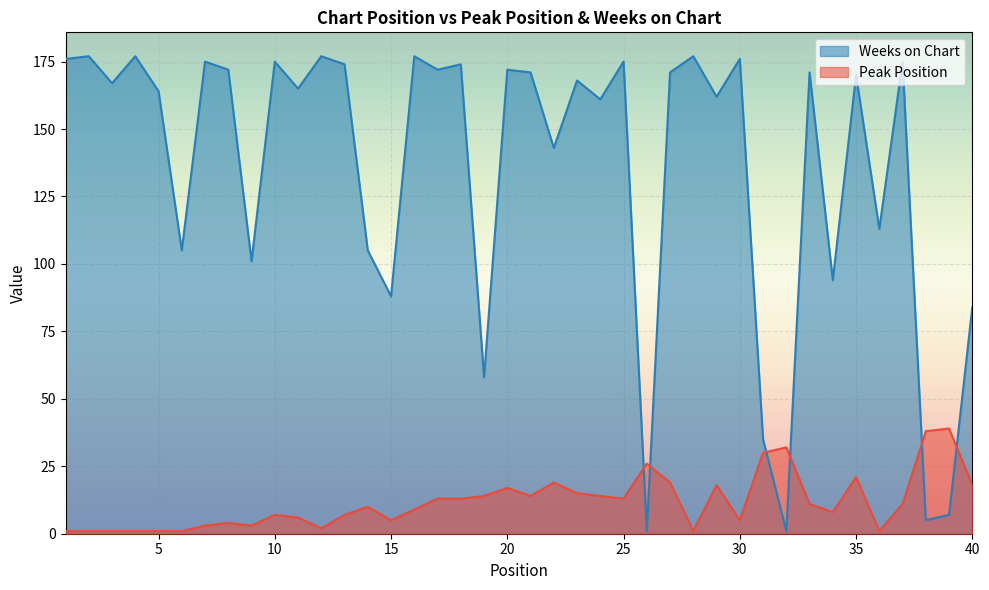

Which category has the highest value across all series?

2